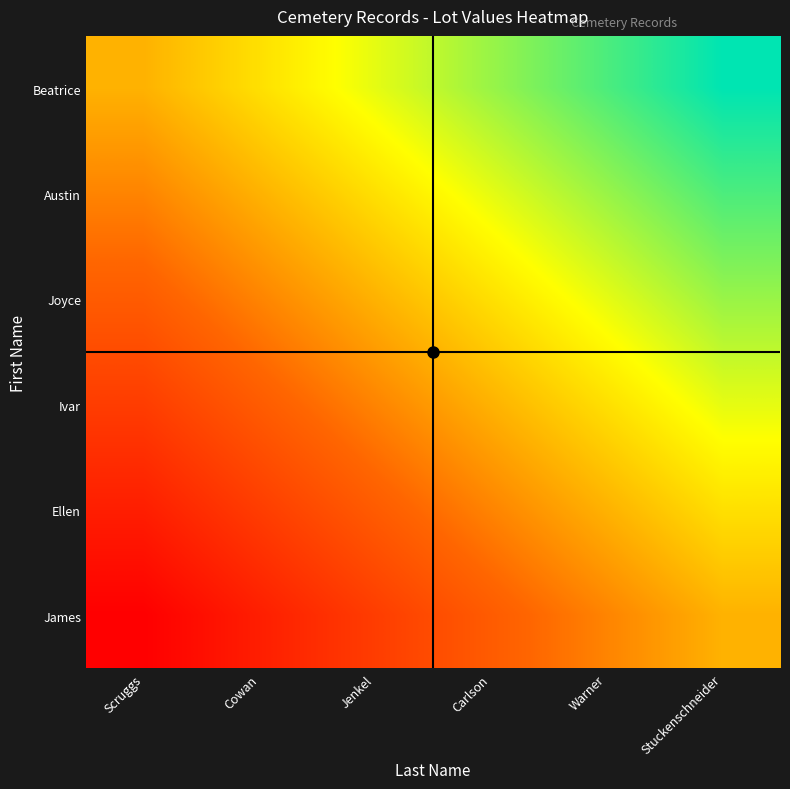

At which category does the chart reach its peak across all series?

Stuckenschneider